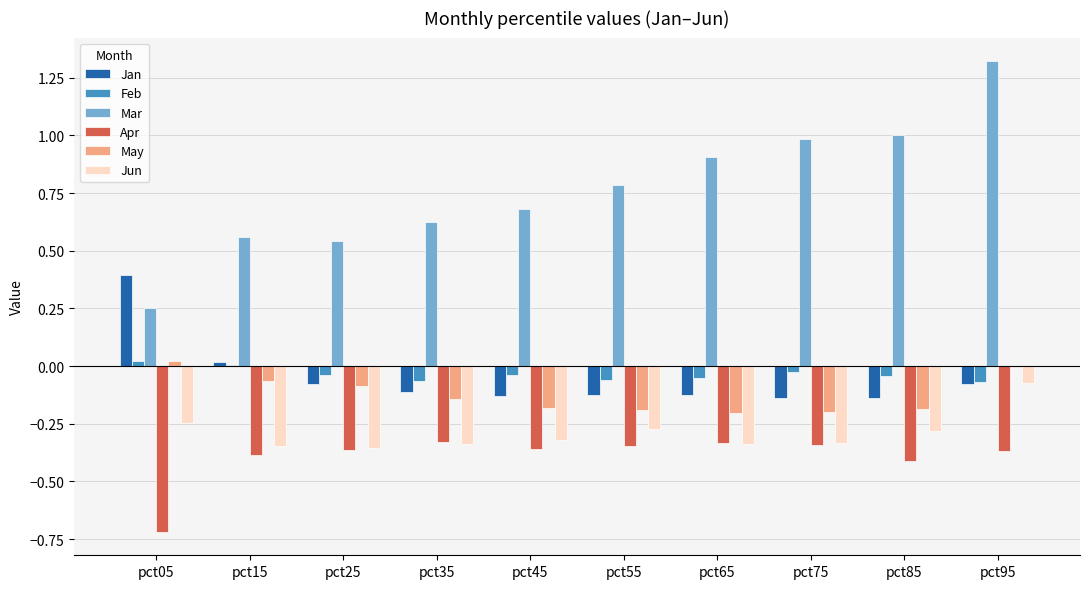

Are the bars horizontal?

No